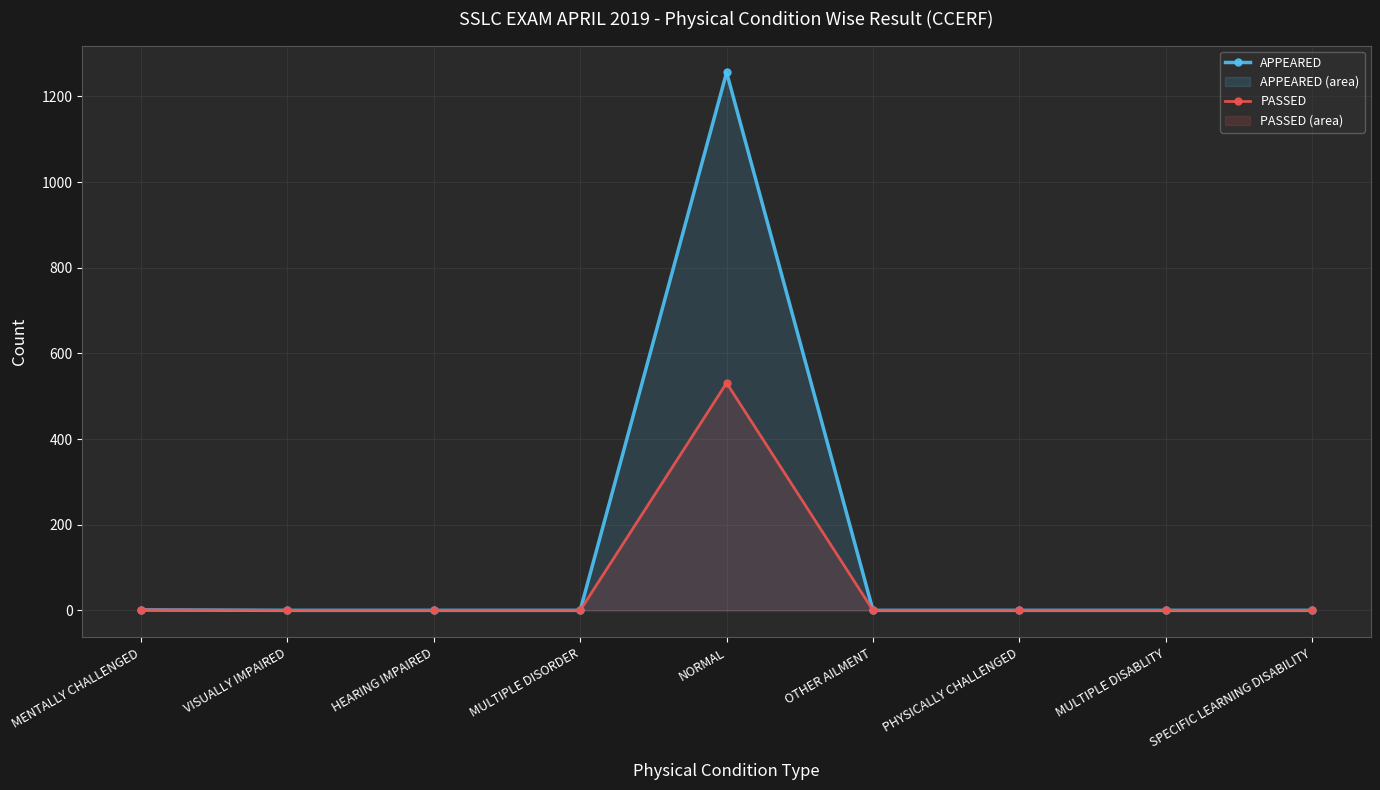

How many data points in PASSED are above 0?

2